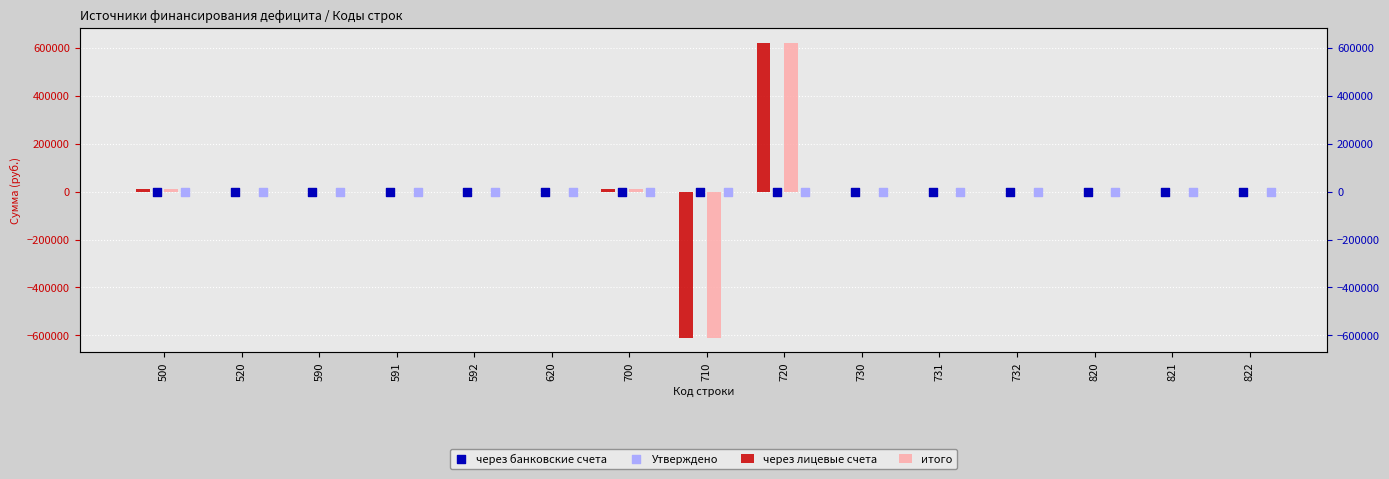

At which category is the sum across all series the highest?

720